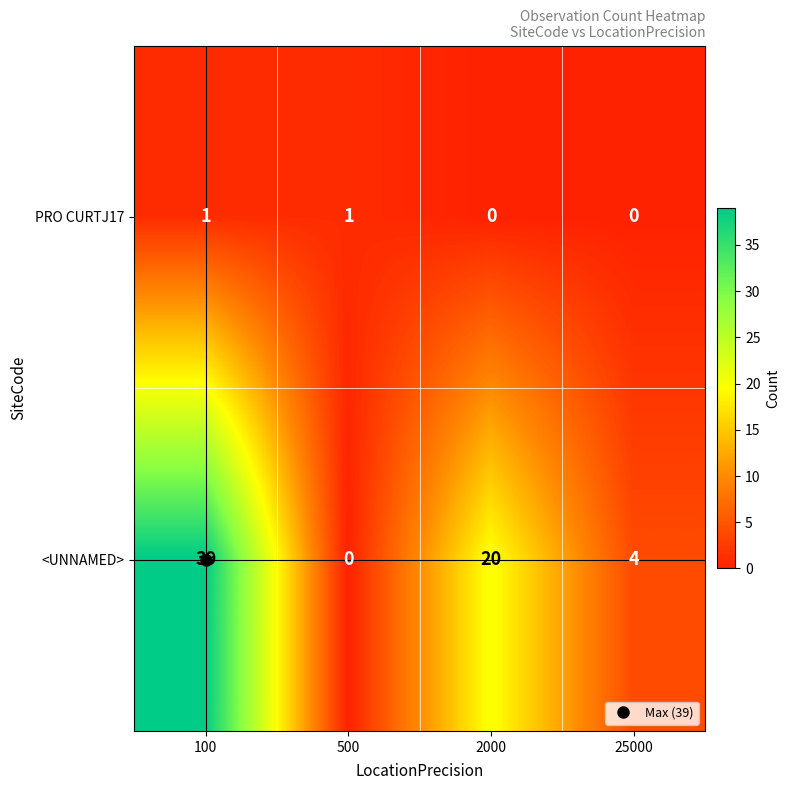

Rank the series at 500 from highest to lowest value.

PRO CURTJ17, <UNNAMED>